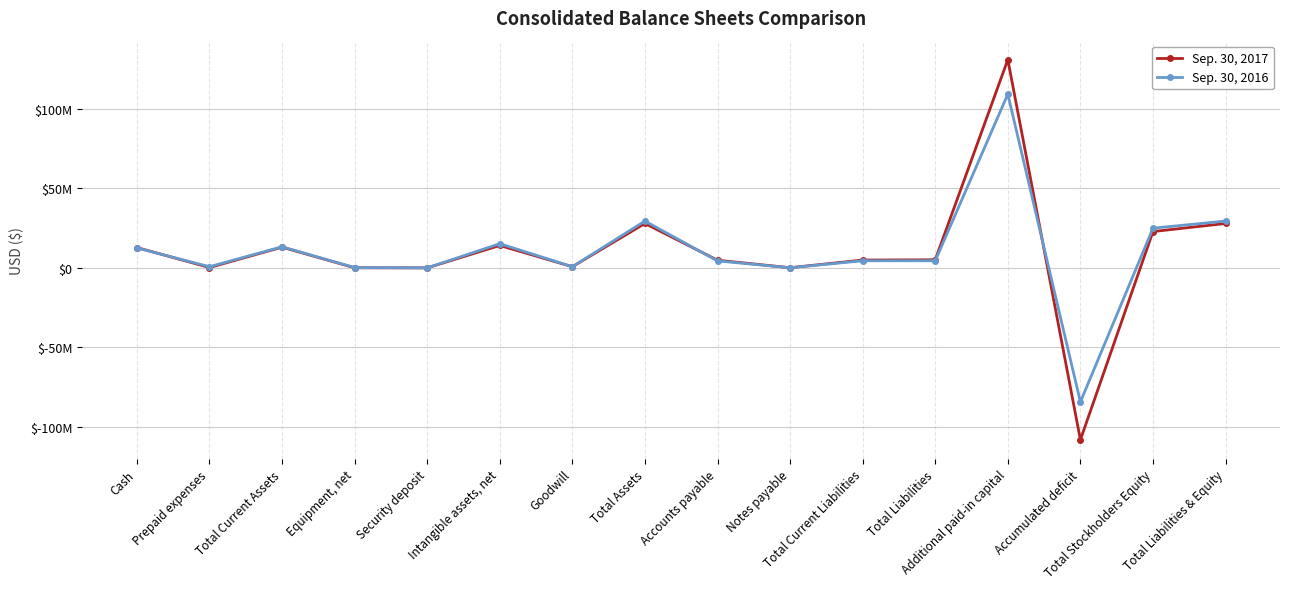

What is the label of the 15th point from the right?

Prepaid expenses